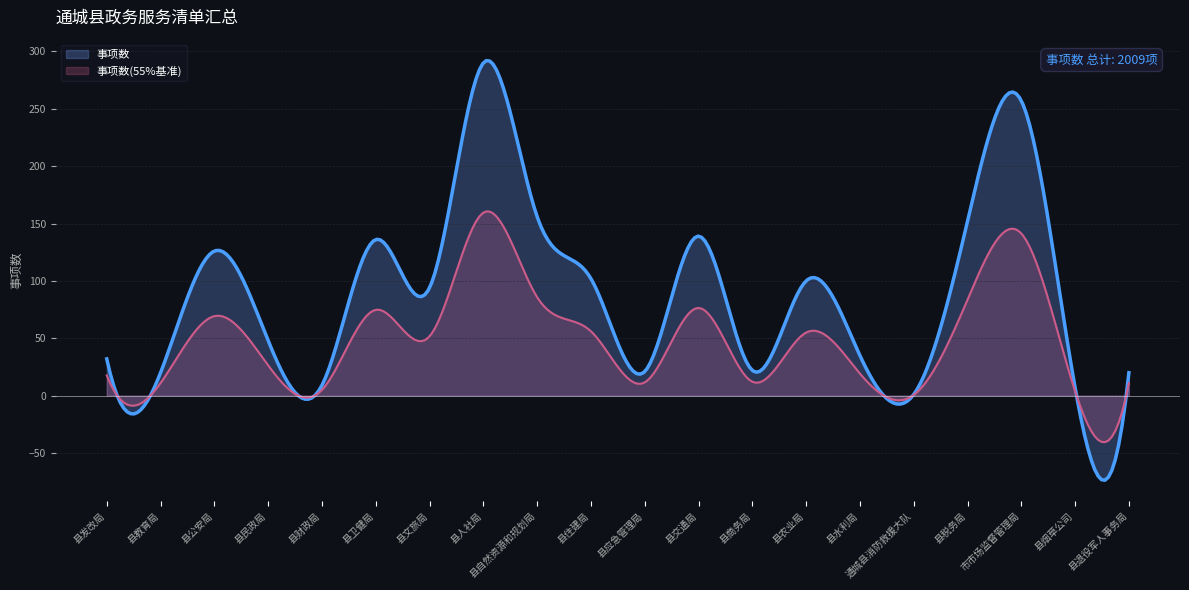

How many lines are shown in the chart?

2